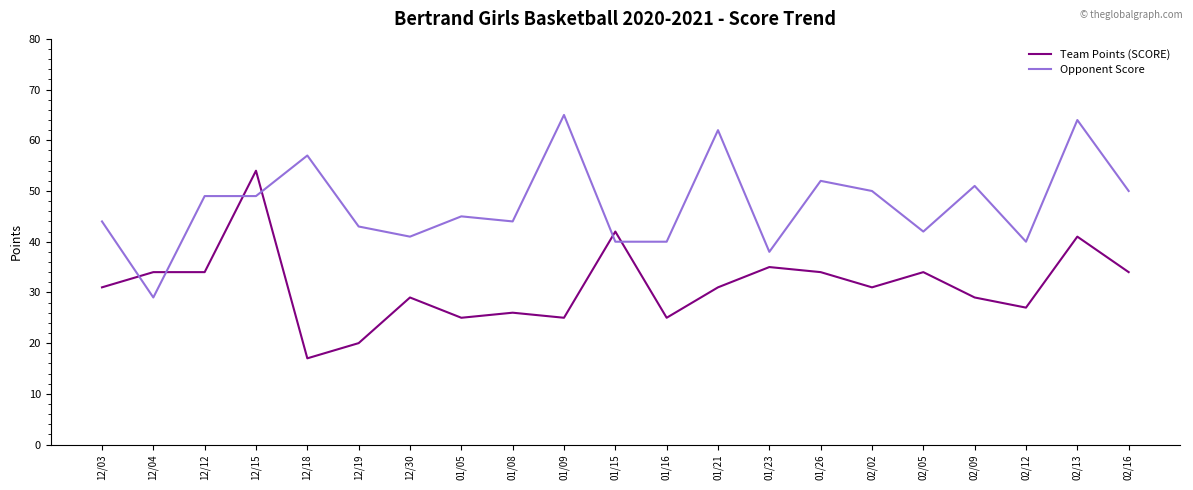

At 12/18, list the series in order from smallest to largest.

Team Points (SCORE), Opponent Score